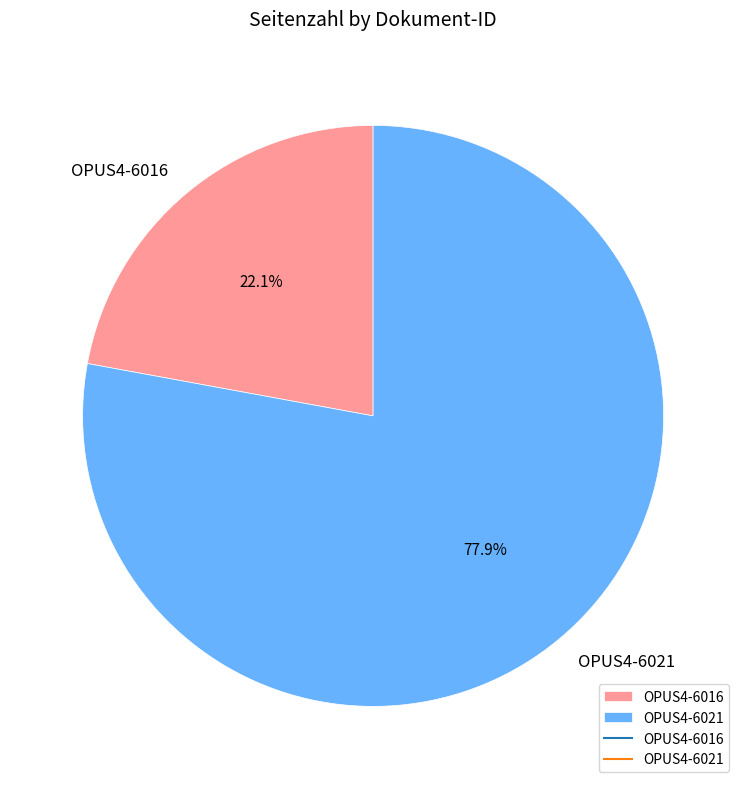

Count the number of slices in the pie.

2